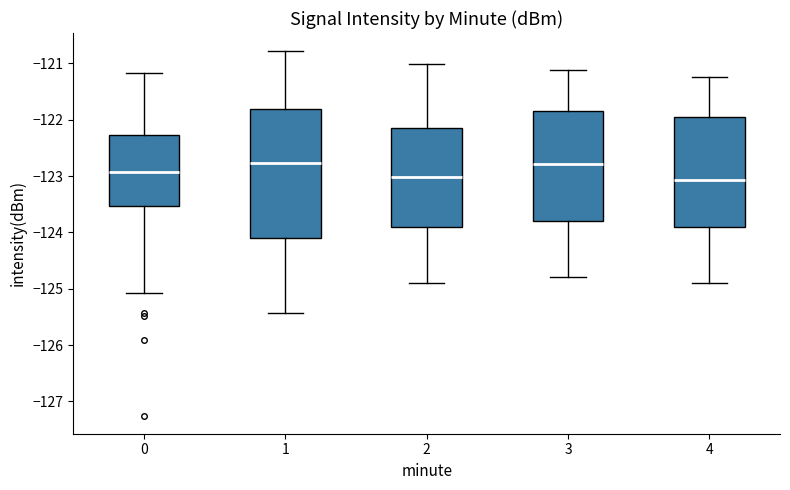

Reading left to right, transcribe this box plot: for each box, give where its median line is, the range the box spans, and where its two whiskers end, as read against the y-axis. The values are not printed on the chart, so give them approximately, as read against the axis.

0: median -122.9, box -123.5 to -122.3, whiskers -125.1 to -121.2
1: median -122.8, box -124.1 to -121.8, whiskers -125.4 to -120.8
2: median -123.0, box -123.9 to -122.2, whiskers -124.9 to -121.0
3: median -122.8, box -123.8 to -121.8, whiskers -124.8 to -121.1
4: median -123.1, box -123.9 to -122.0, whiskers -124.9 to -121.2